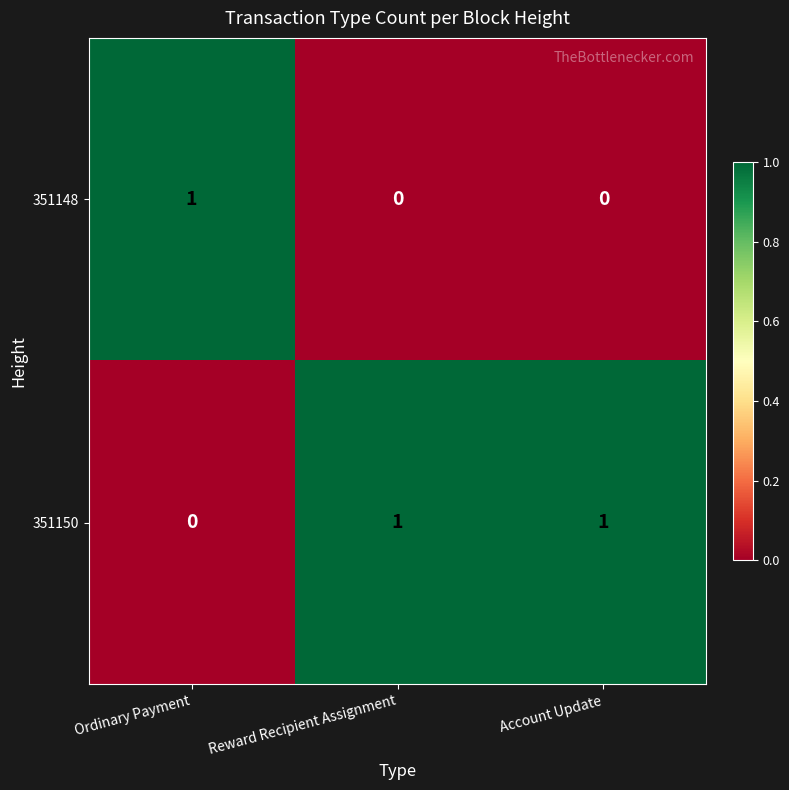

Which series has the largest total across all categories?

351150